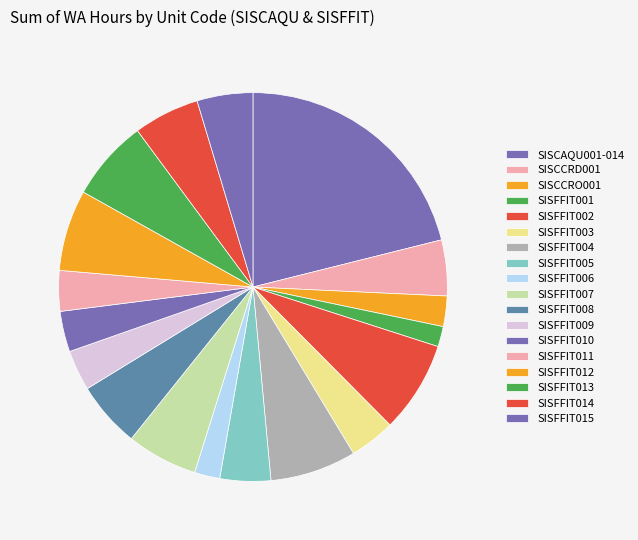

Combined, what portion of the pie is SISFFIT002 and SISFFIT007?

13.5%